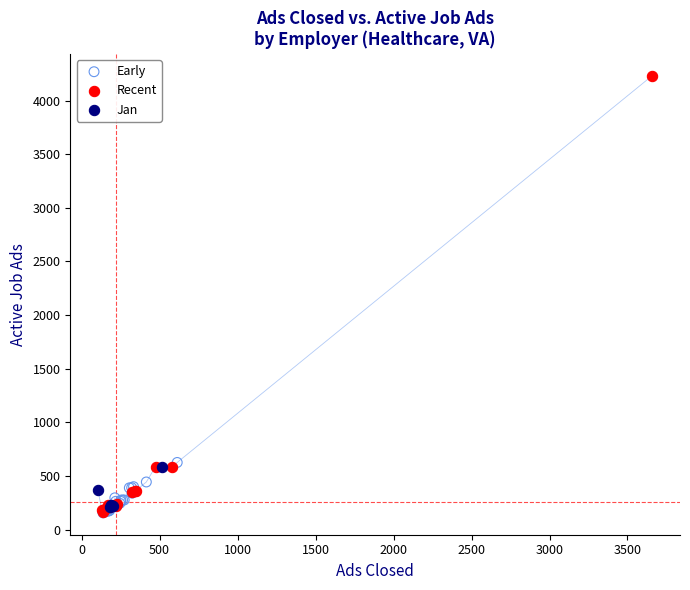

Which series contains the highest Y value?

Recent